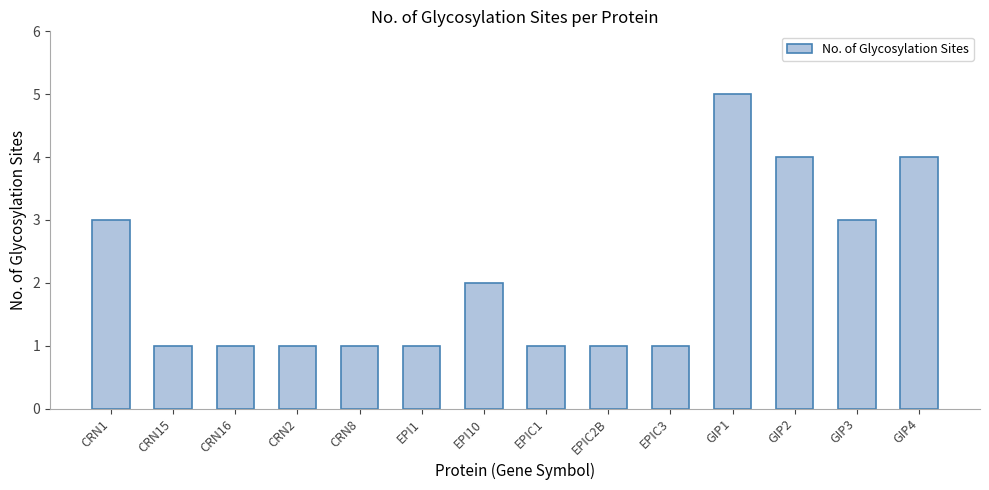

The value at CRN8 is 1. True or false?

True